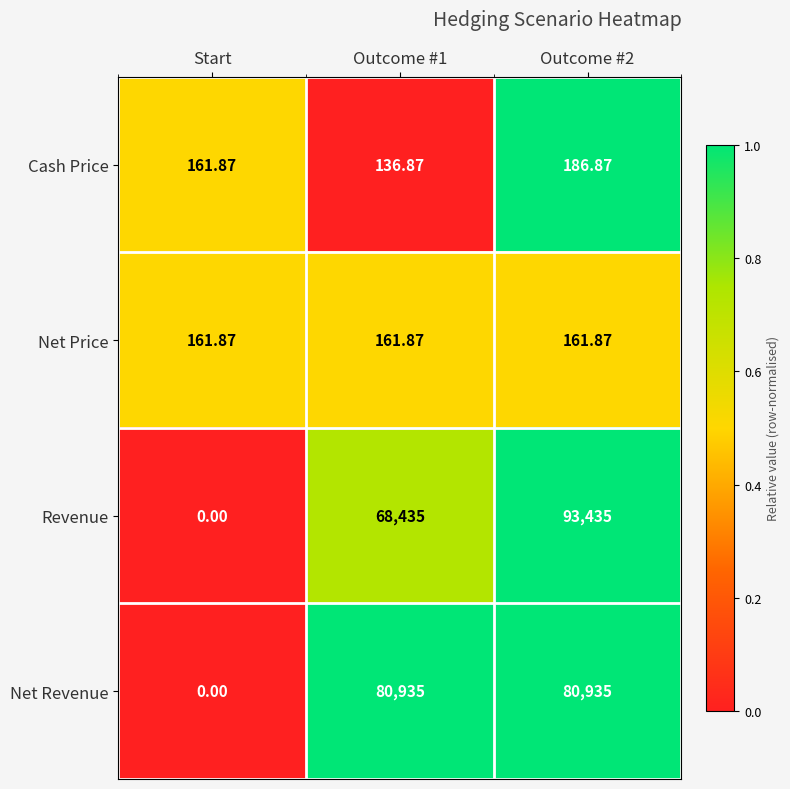

What is the total value across all series at Start?

323.7